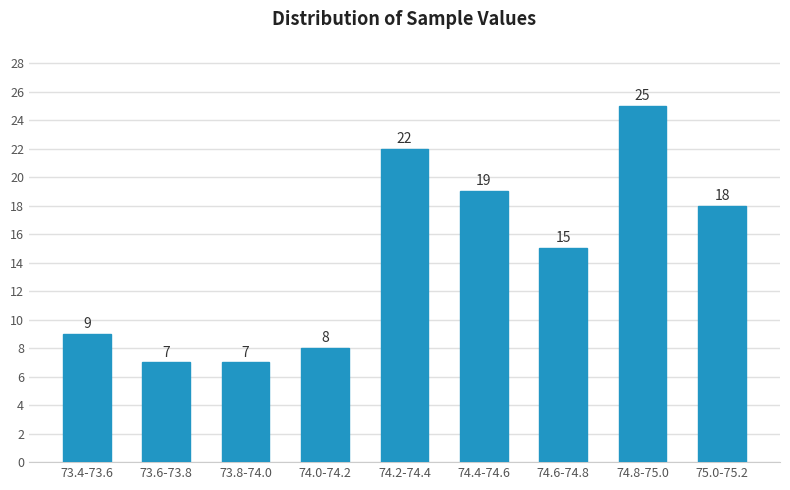

Reading left to right, what are all the values shown in this chart?

9	7	7	8	22	19	15	25	18